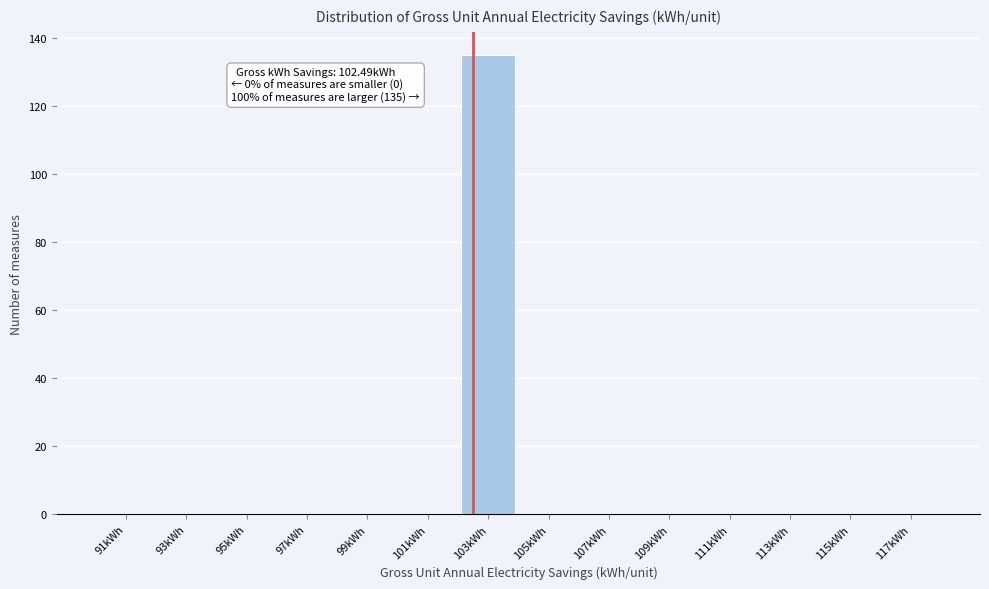

Which range on the x-axis has the tallest bar?

102 to 104